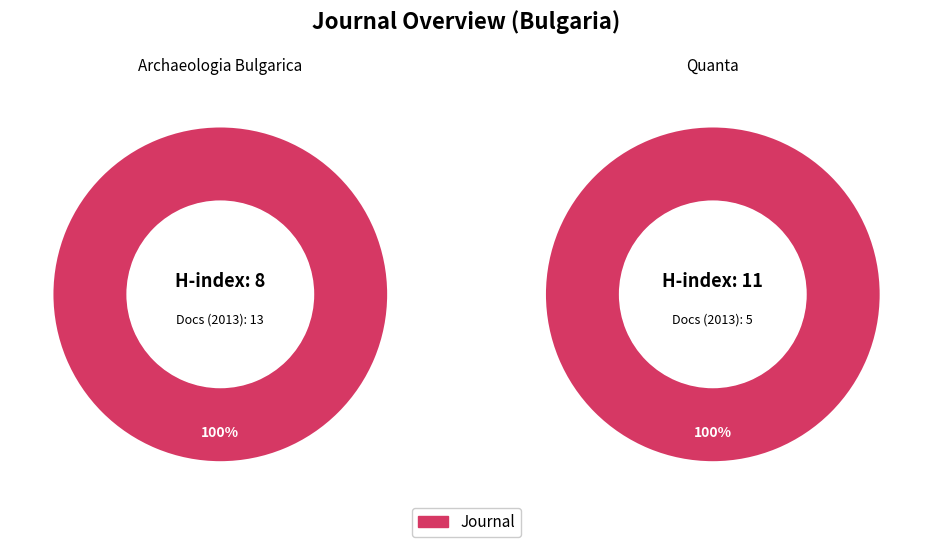

Is it true that Archaeologia Bulgarica is 62% of the pie?

False